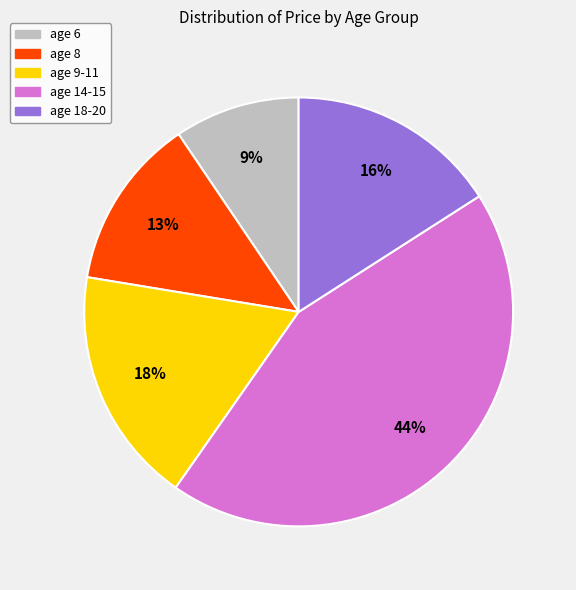

To the nearest percent, what is the combined percentage of age 14-15 and age 6?

53%